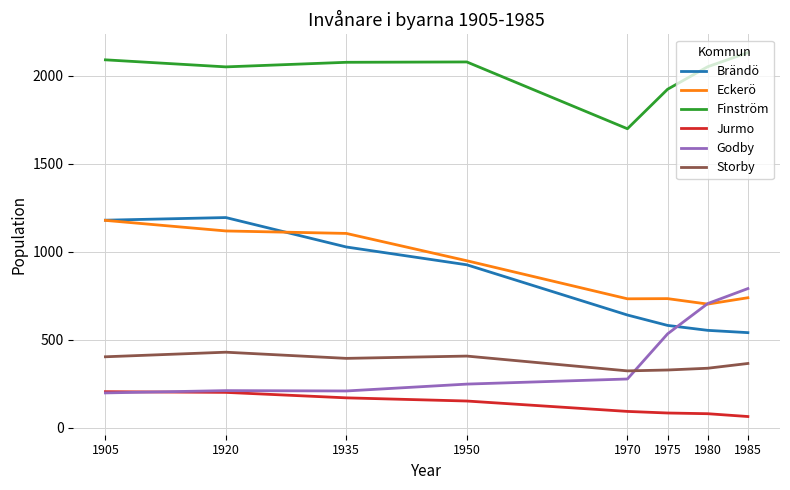

Rank the series at 1985 from highest to lowest value.

Finström, Godby, Eckerö, Brändö, Storby, Jurmo